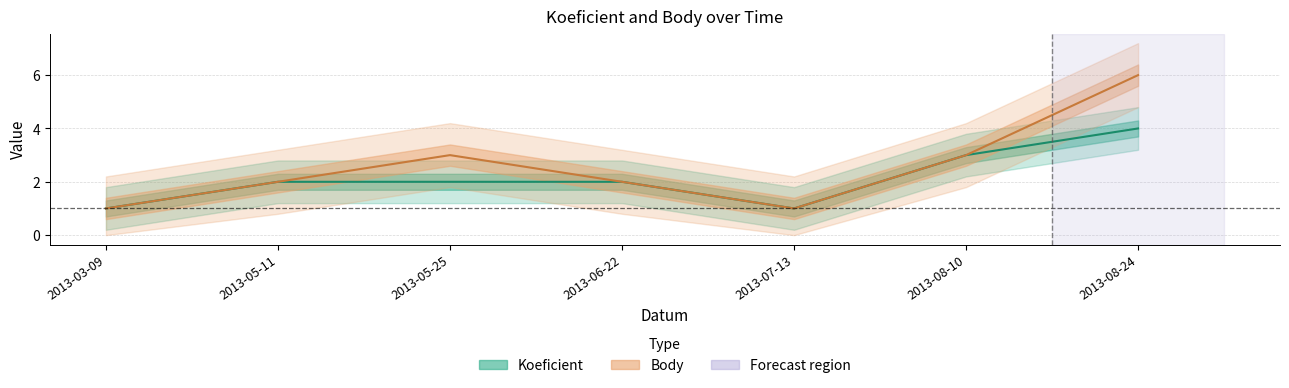

How many interior local valleys does the Koeficient series have?

1